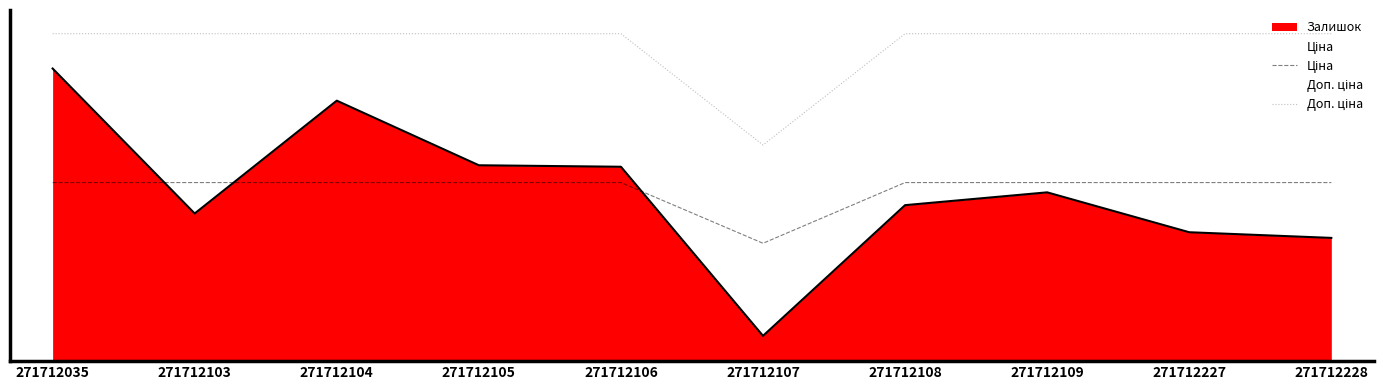

What is the value of the Ціна point at the 8th from the left?

599.9